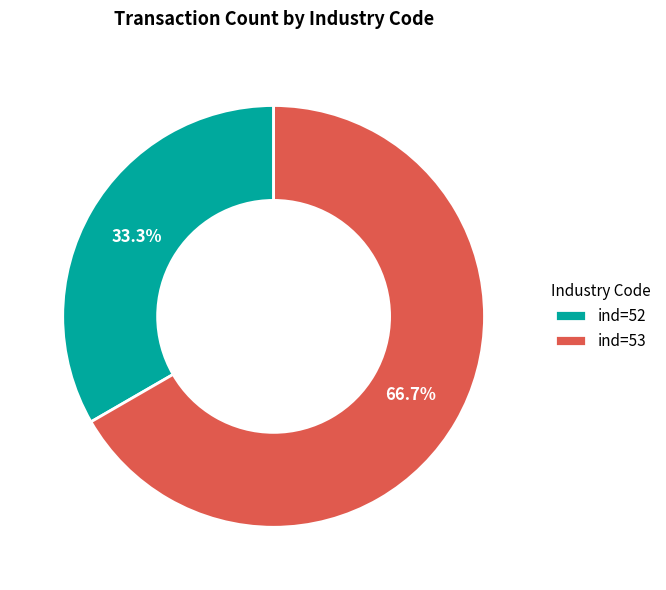

To the nearest percent, what is the difference between the largest and smallest slice percentages?

33%